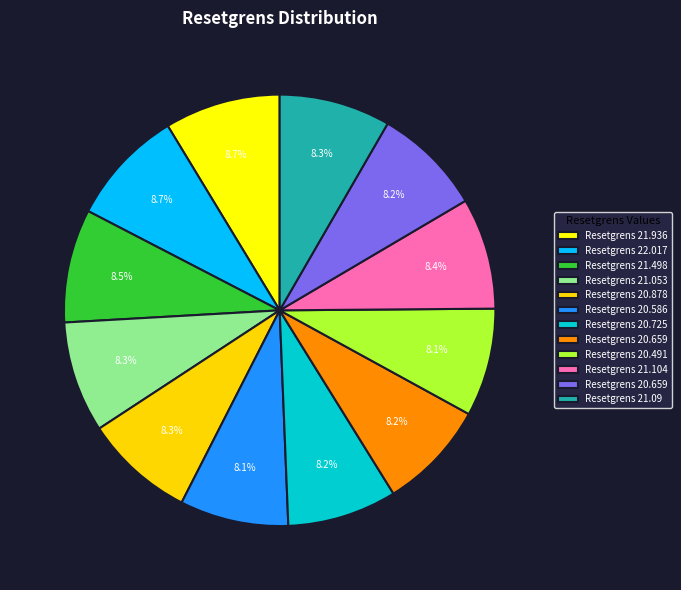

To the nearest percent, what is the difference between the largest and smallest slice percentages?

1%